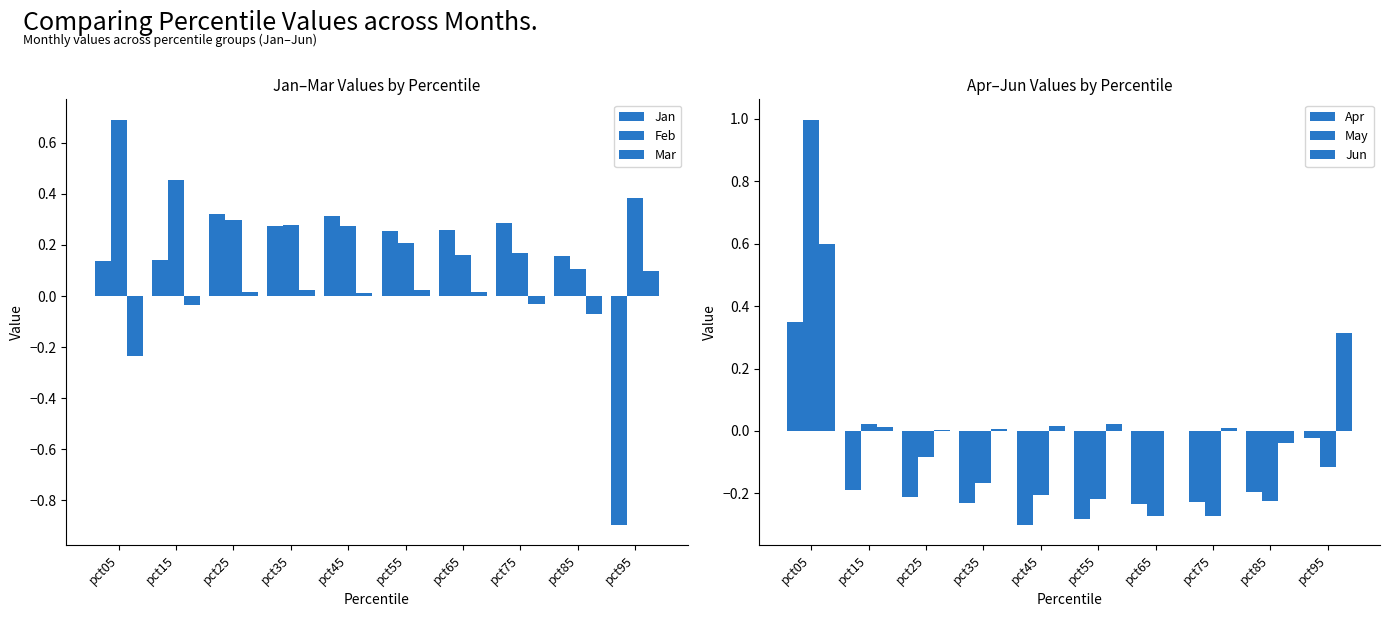

Which category has the lowest value in the Mar series?

pct05